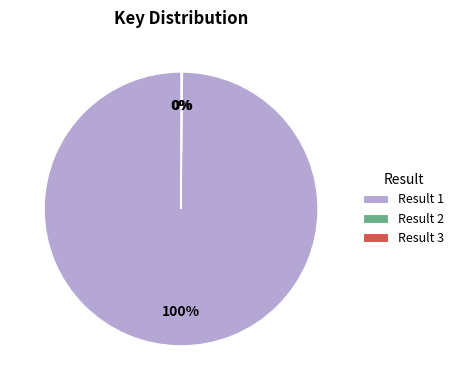

The Result 1 slice represents 100% of the pie. True or false?

True